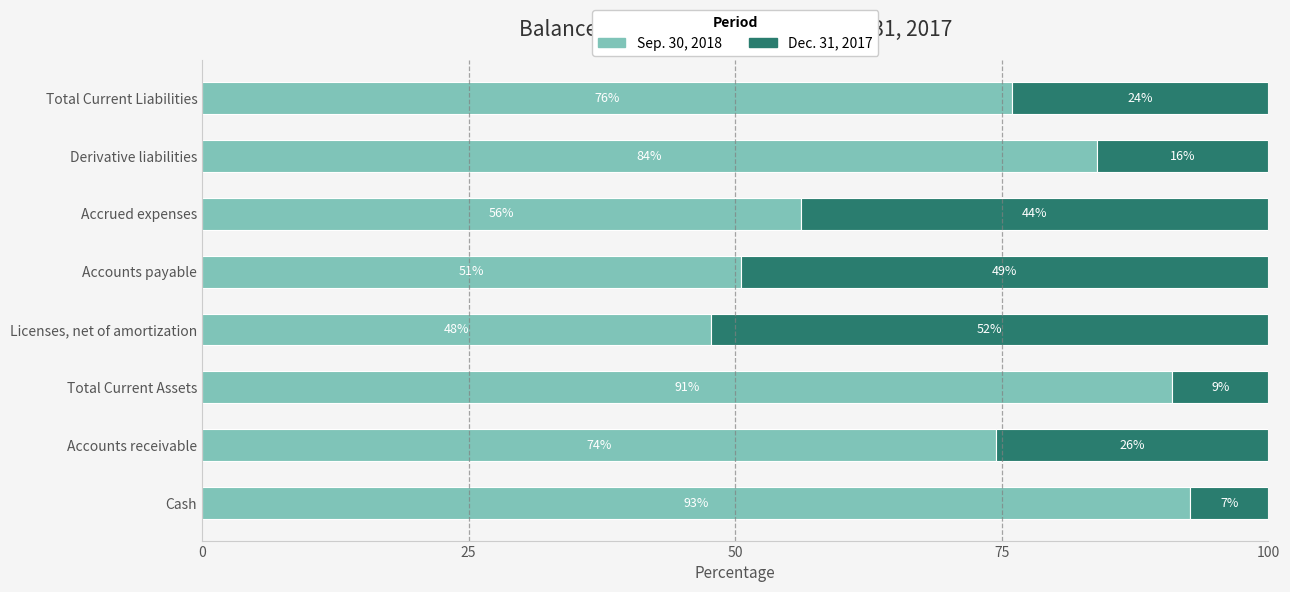

What is the minimum value for Sep. 30, 2018?

47.8